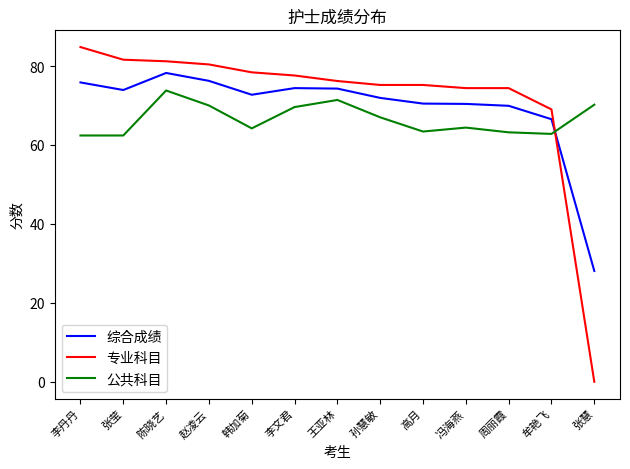

What position from the left is 张慧?

13